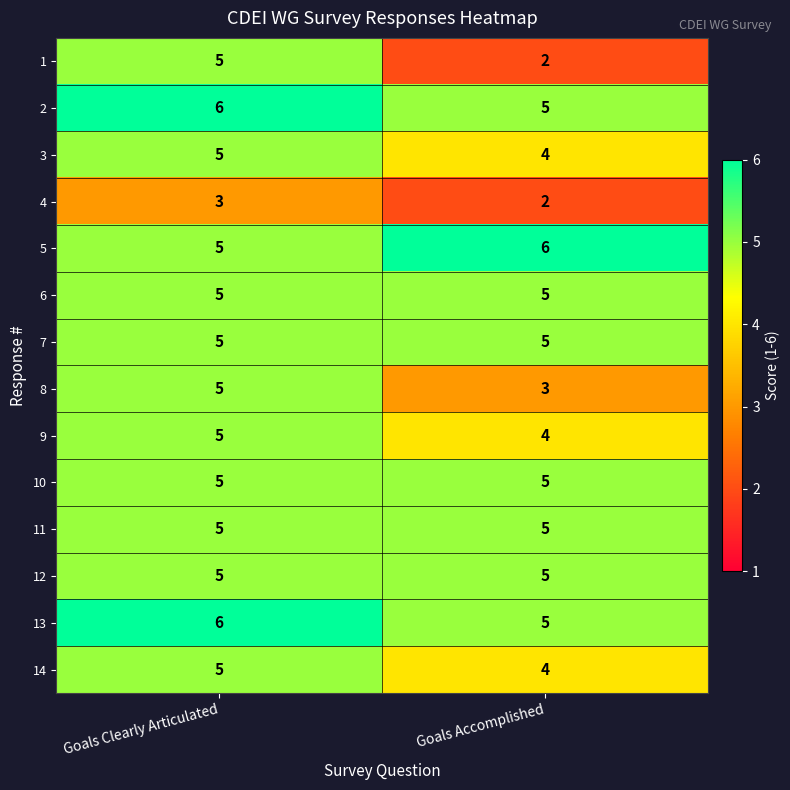

What is the total value across all series at Goals Accomplished?

60